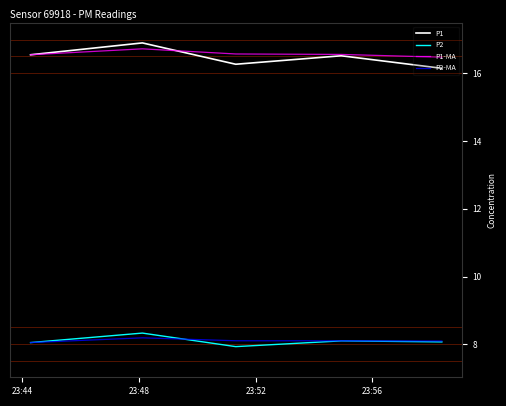

True or false: P2 and P1-MA intersect in this chart.

False